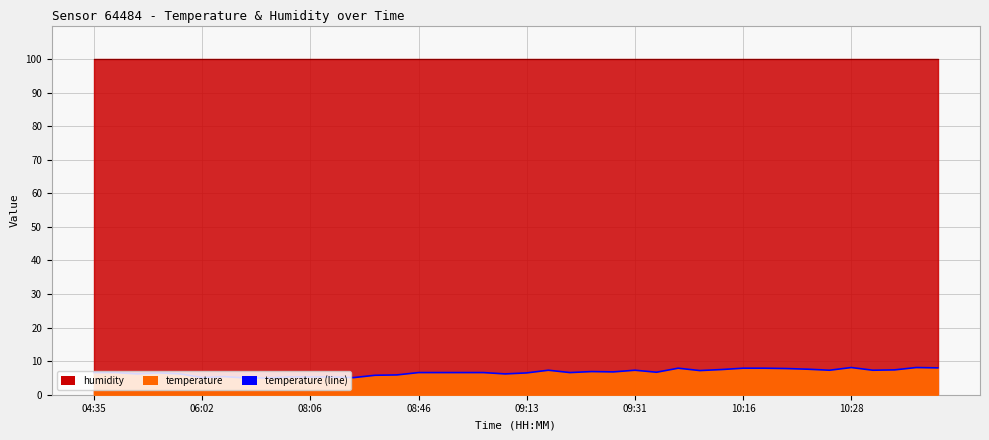

How many lines are shown in the chart?

2